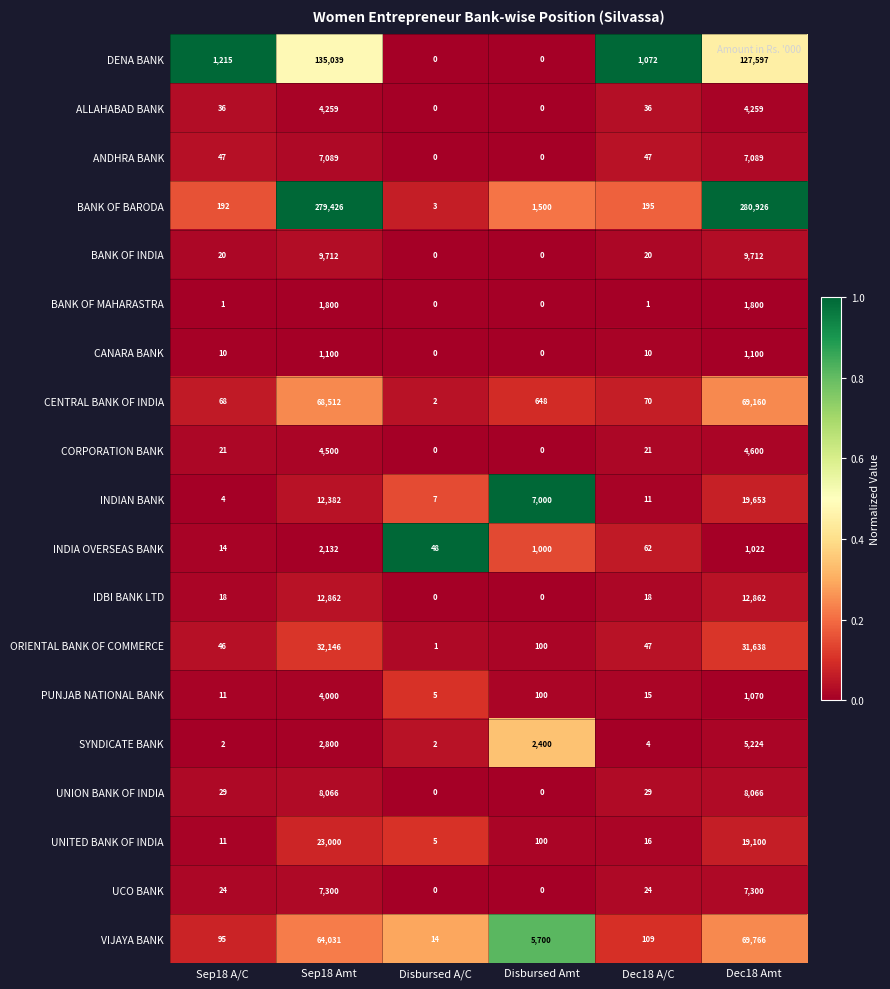

Which series has the widest spread of values?

BANK OF BARODA